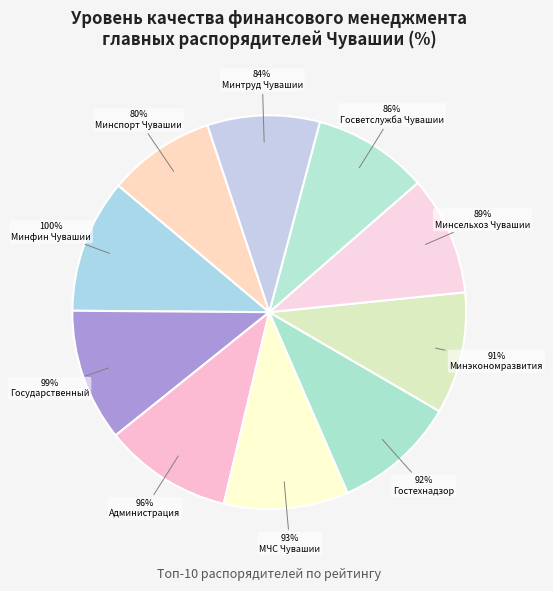

How many segments does this pie chart have?

10